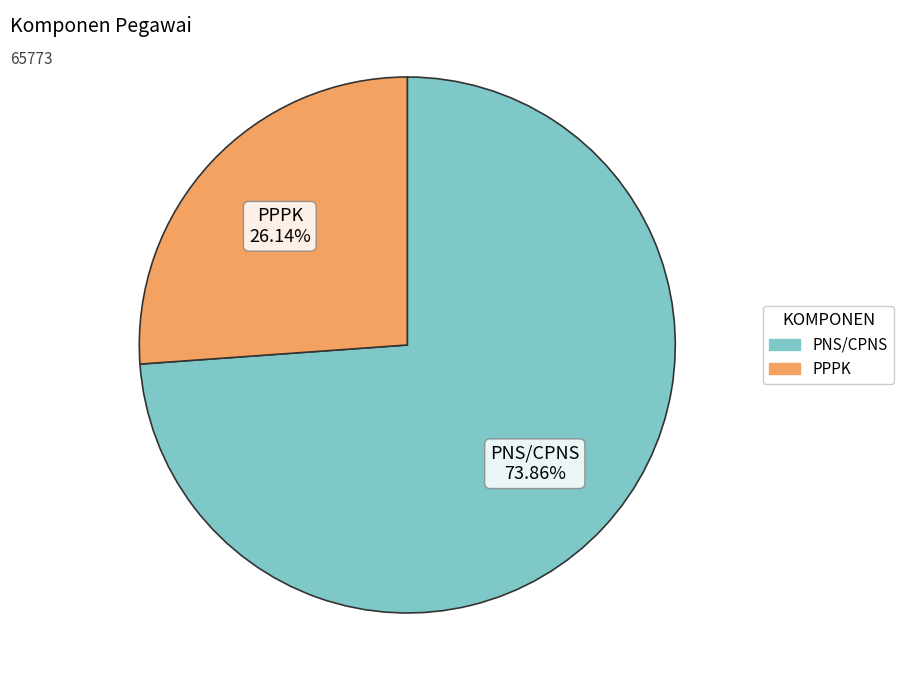

How many slices are in this pie chart?

2